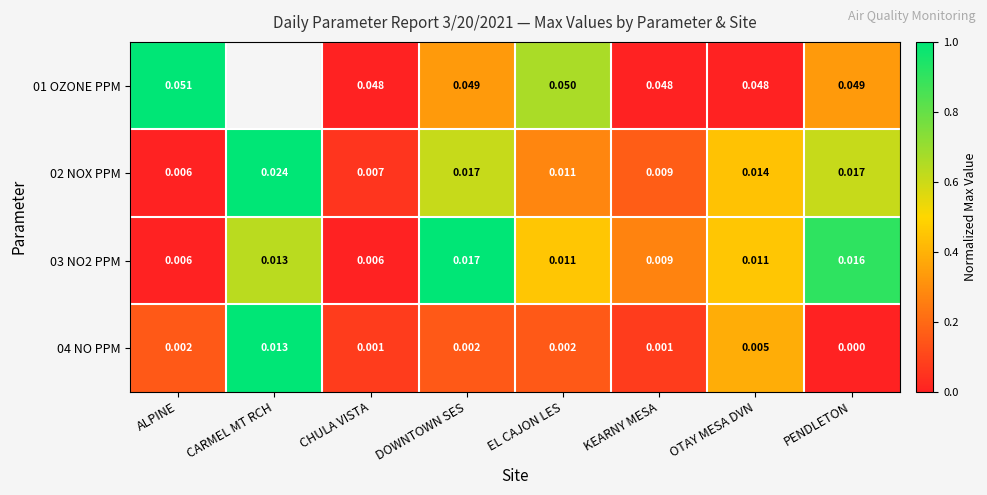

Which category has the lowest value in the 04 NO PPM series?

PENDLETON